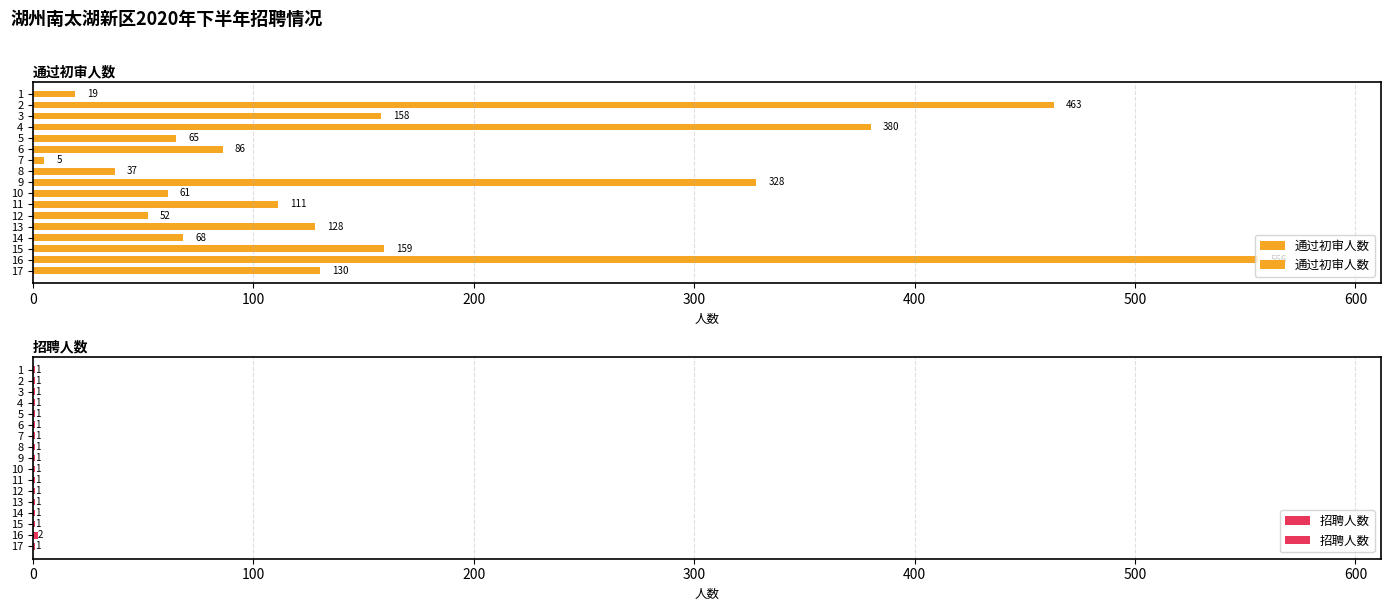

Reading left to right, what are all the values shown in this chart?

通过初审人数: 19	463	158	380	65	86	5	37	328	61	111	52	128	68	159	556	130
招聘人数: 1	1	1	1	1	1	1	1	1	1	1	1	1	1	1	2	1